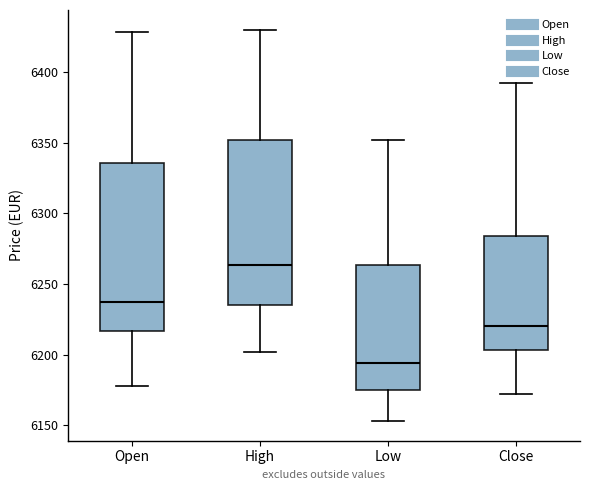

Reading left to right, transcribe this box plot: for each box, give where its median line is, the range the box spans, and where its two whiskers end, as read against the y-axis. The values are not printed on the chart, so give them approximately, as read against the axis.

Open: median 6235, box 6215 to 6335, whiskers 6180 to 6430
High: median 6265, box 6235 to 6350, whiskers 6200 to 6430
Low: median 6195, box 6175 to 6265, whiskers 6155 to 6350
Close: median 6220, box 6205 to 6285, whiskers 6170 to 6390